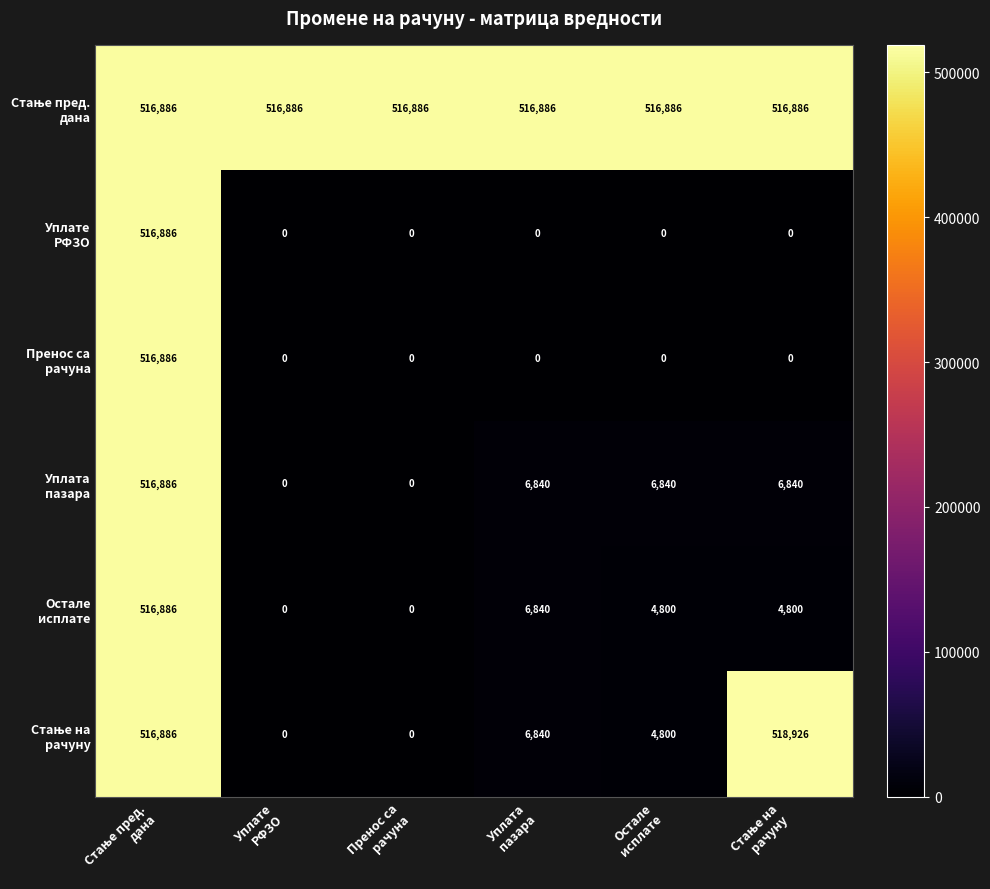

At how many categories does at least one series exceed 275168?

6